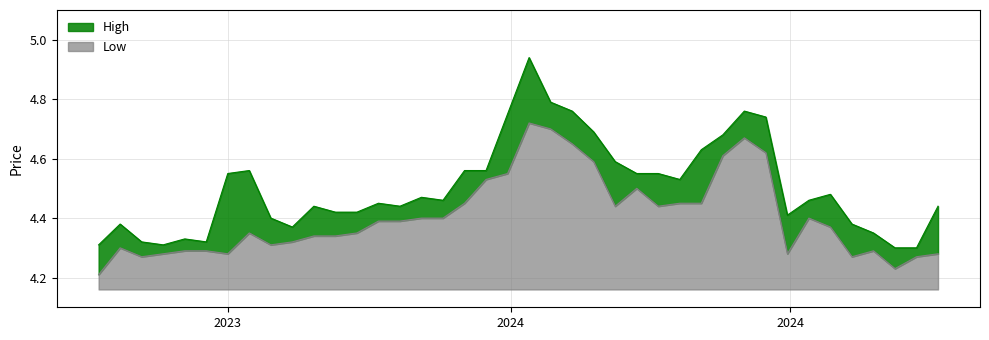

Rank the categories by High value from highest to lowest.

07/01/2024, 14/01/2024, 17/03/2024, 21/01/2024, 31/12/2023, 24/03/2024, 28/01/2024, 10/03/2024, 03/03/2024, 04/02/2024, 24/12/2023, 17/12/2023, 08/10/2023, 18/02/2024, 11/02/2024, 01/10/2023, 25/02/2024, 14/04/2024, 03/12/2023, 07/04/2024, 10/12/2023, 19/11/2023, 19/05/2024, 26/11/2023, 29/10/2023, 12/11/2023, 05/11/2023, 31/03/2024, 15/10/2023, 21/04/2024, 27/08/2023, 22/10/2023, 28/04/2024, 17/09/2023, 24/09/2023, 03/09/2023, 10/09/2023, 20/08/2023, 12/05/2024, 05/05/2024